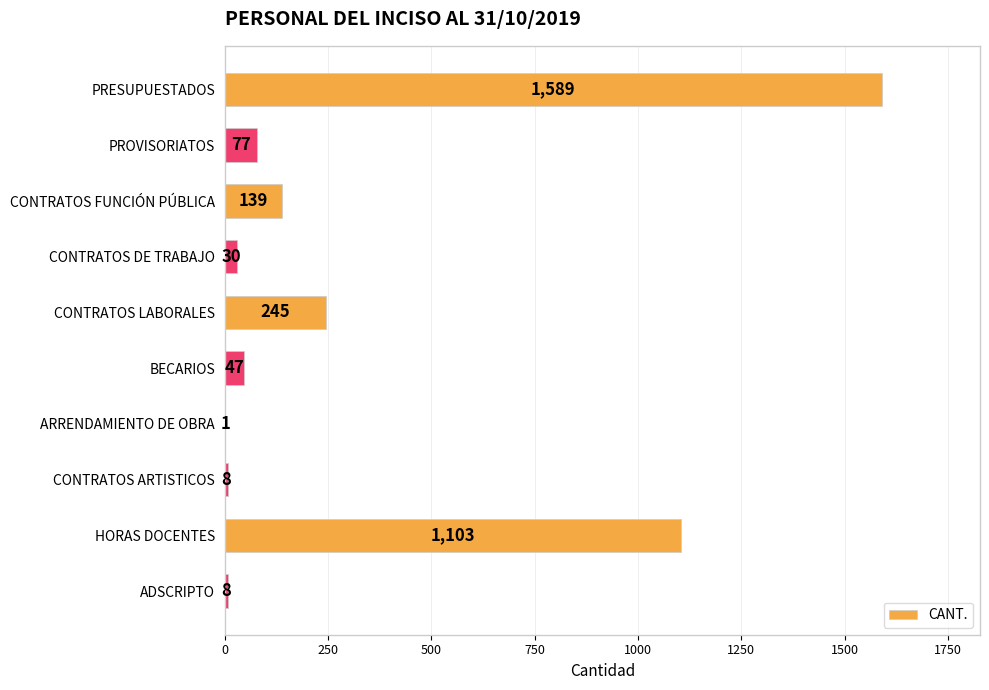

What is the sum of all values?

3247